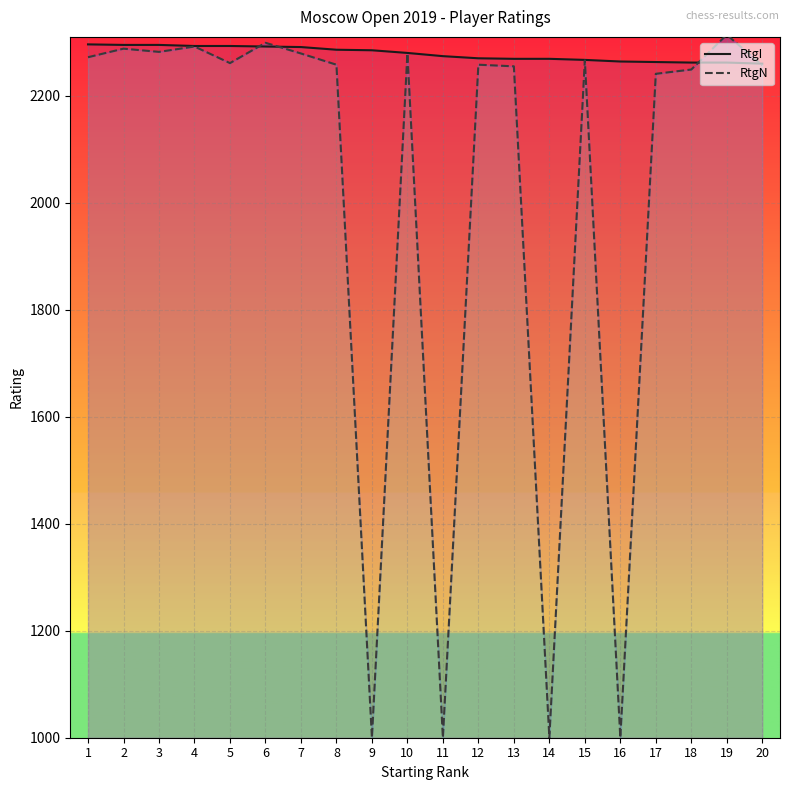

Which series has the largest total across all categories?

RtgI